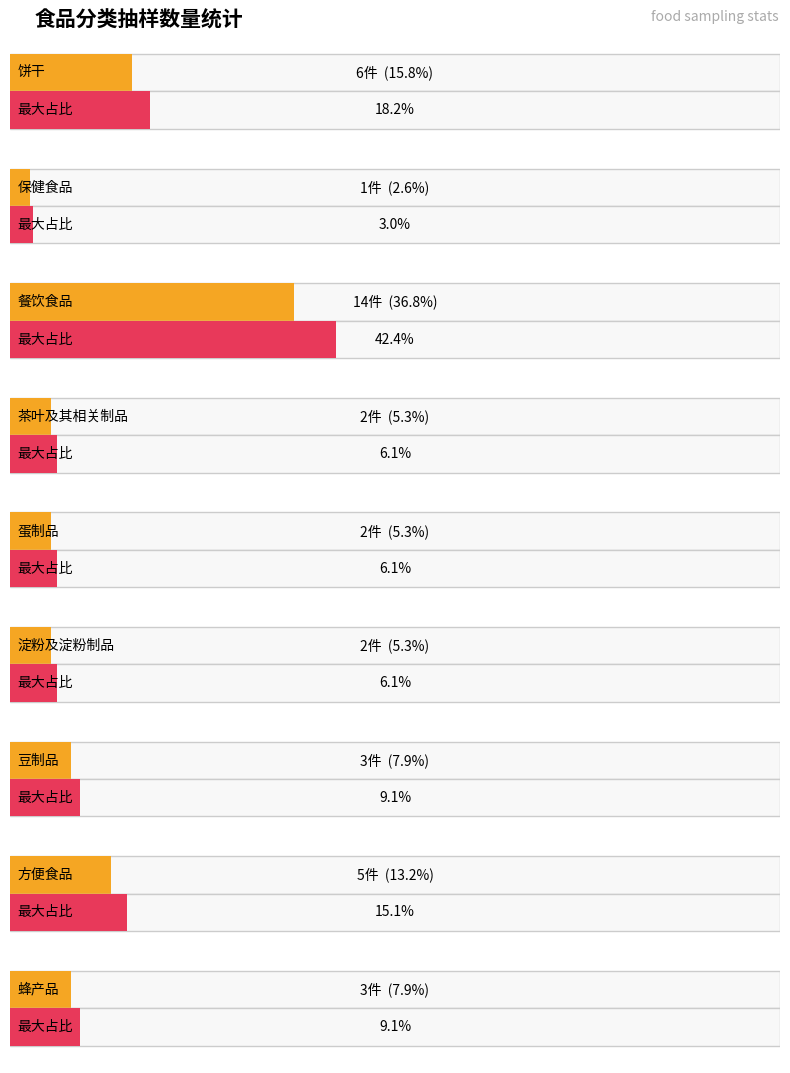

What is the change in value from 饼干 to 蜂产品?

-3